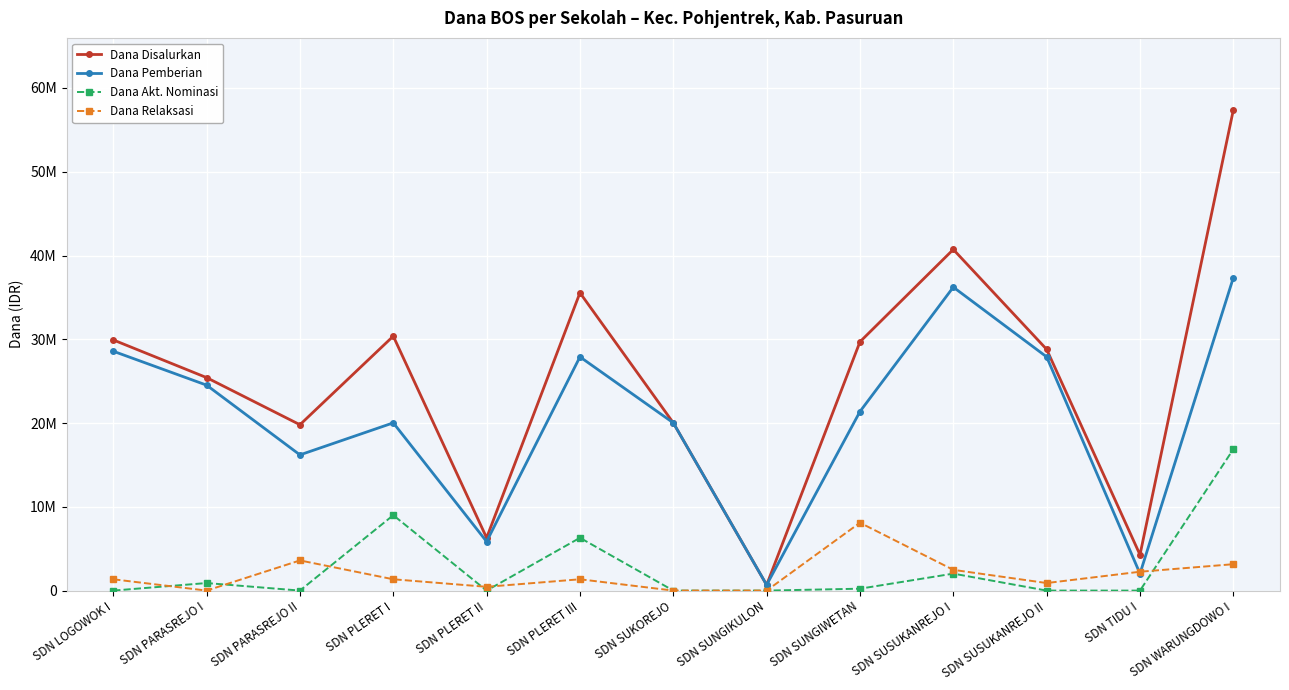

Which label corresponds to the largest value in the chart?

SDN WARUNGDOWO I